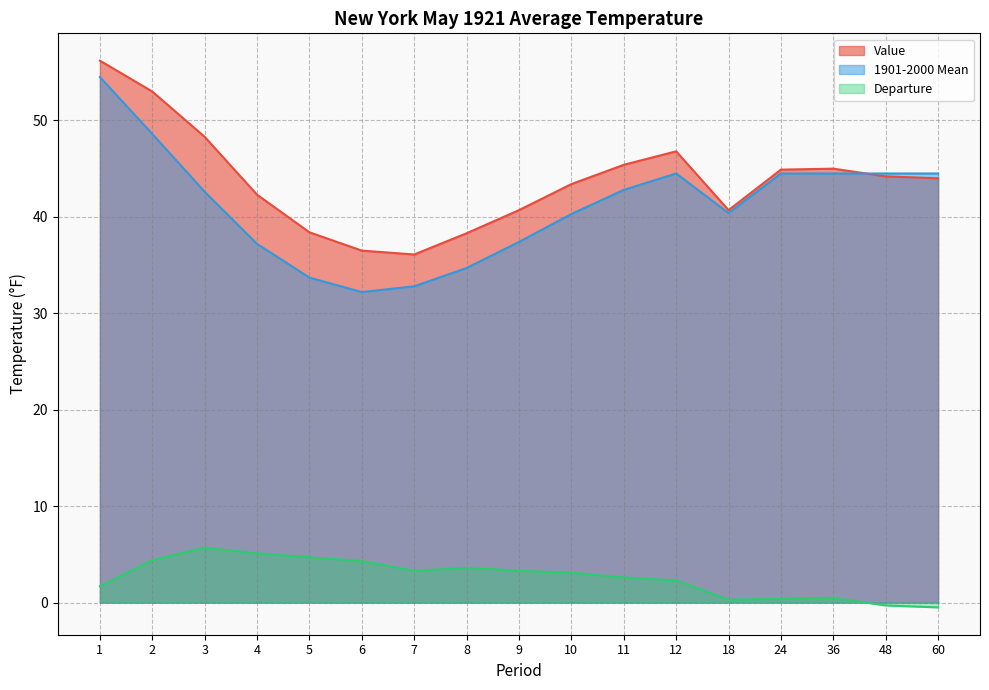

Reading right to left, extract all data points from this chart.

Value: 44.0	44.2	45.0	44.9	40.7	46.8	45.4	43.4	40.7	38.3	36.1	36.5	38.4	42.3	48.3	53.0	56.2
1901-2000 Mean: 44.5	44.5	44.5	44.5	40.4	44.5	42.8	40.3	37.4	34.7	32.8	32.2	33.7	37.2	42.6	48.6	54.5
Departure: -0.5	-0.3	0.5	0.4	0.3	2.3	2.6	3.1	3.3	3.6	3.3	4.3	4.7	5.1	5.7	4.4	1.7